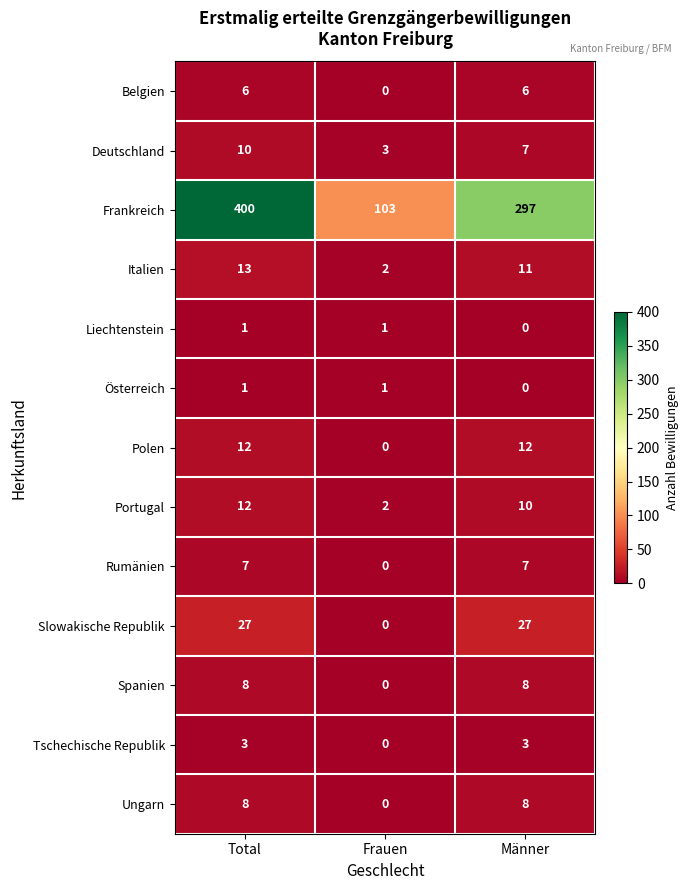

Which series has the largest total across all categories?

Frankreich